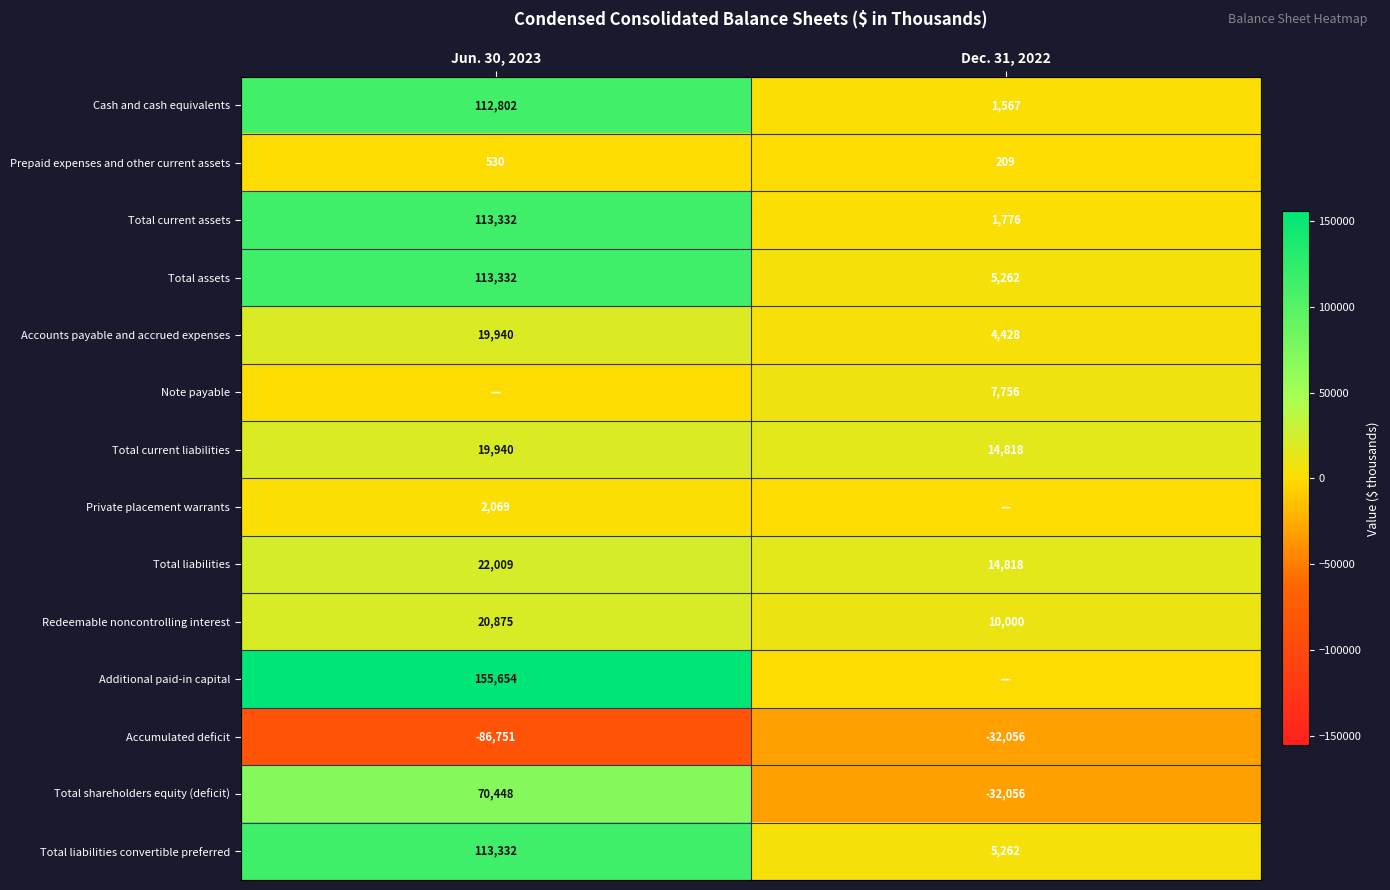

What is the sum of the Total assets values at Dec. 31, 2022 and Jun. 30, 2023?

118594